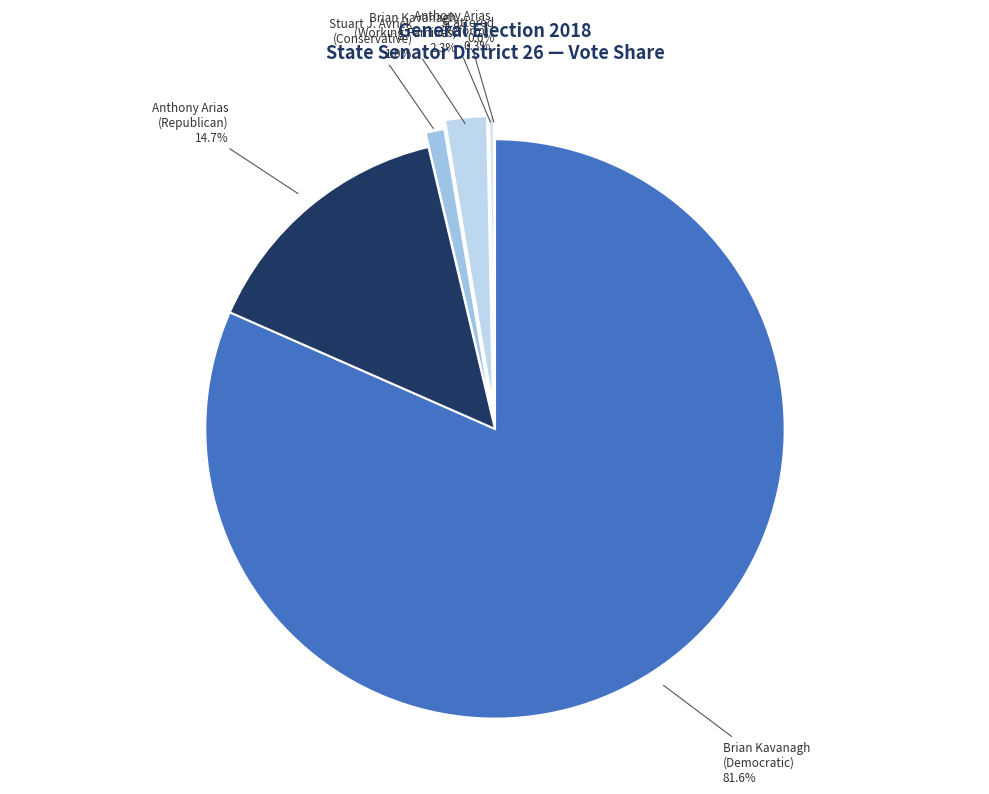

Which slice is the largest?

Brian Kavanagh (Democratic)